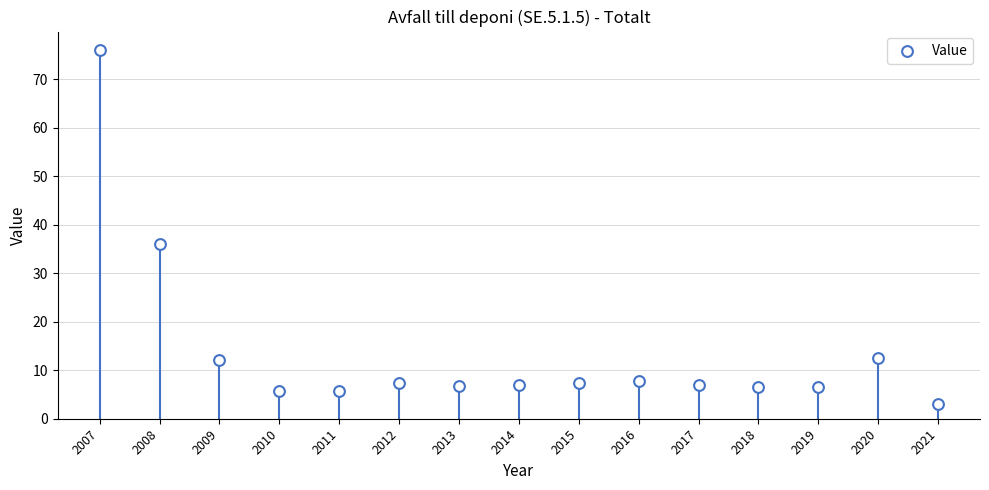

What is the range of Y values (max minus min)?

73.0